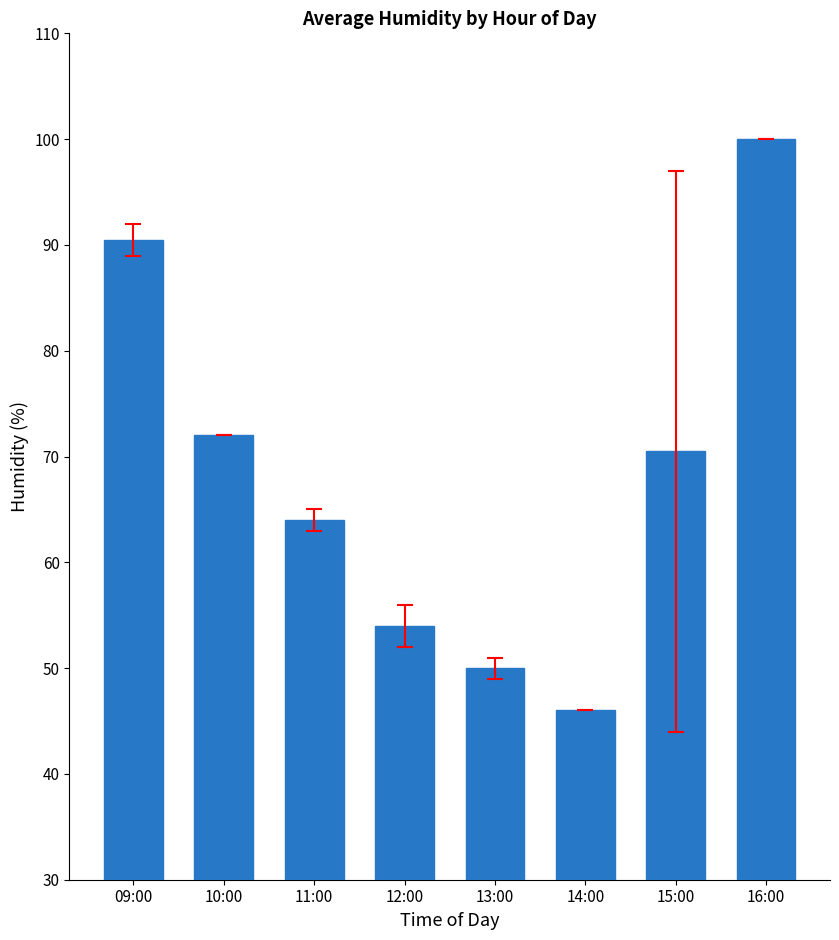

At which label does the data first exceed 70?

09:00